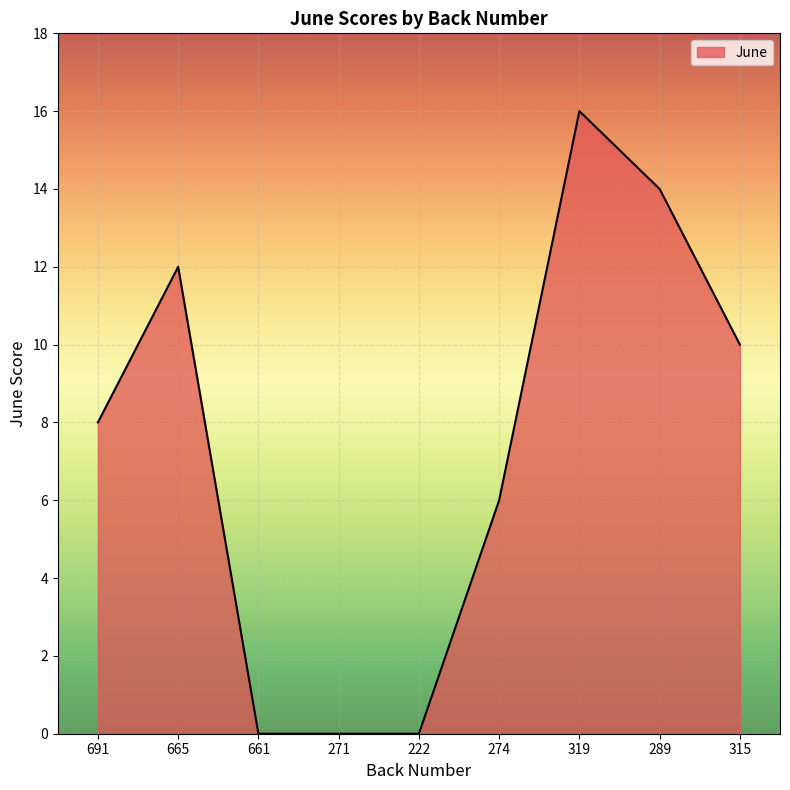

What value does the data have at 665, to the nearest 5?

10